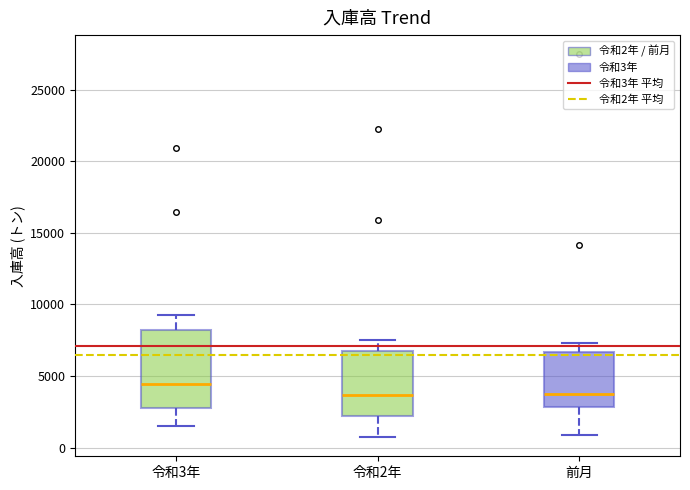

Comparing the boxes themselves (not the whiskers), which one is the tallest?

令和3年